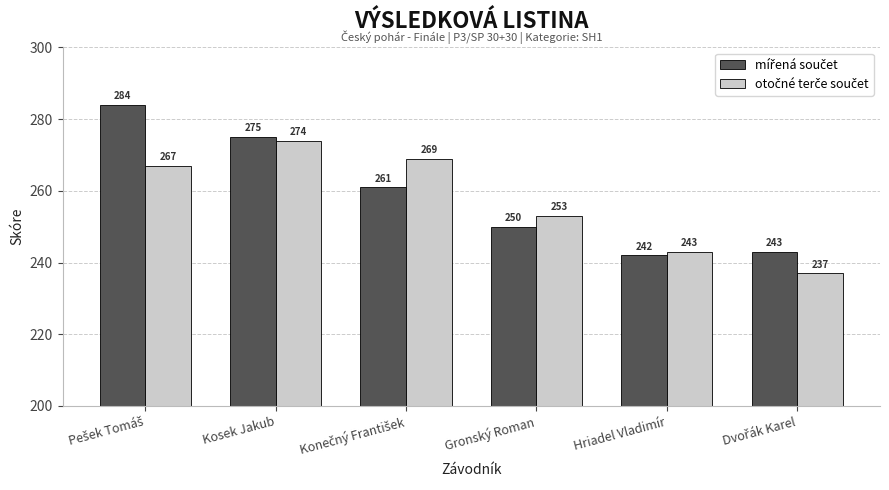

How many categories are shown in the chart?

6